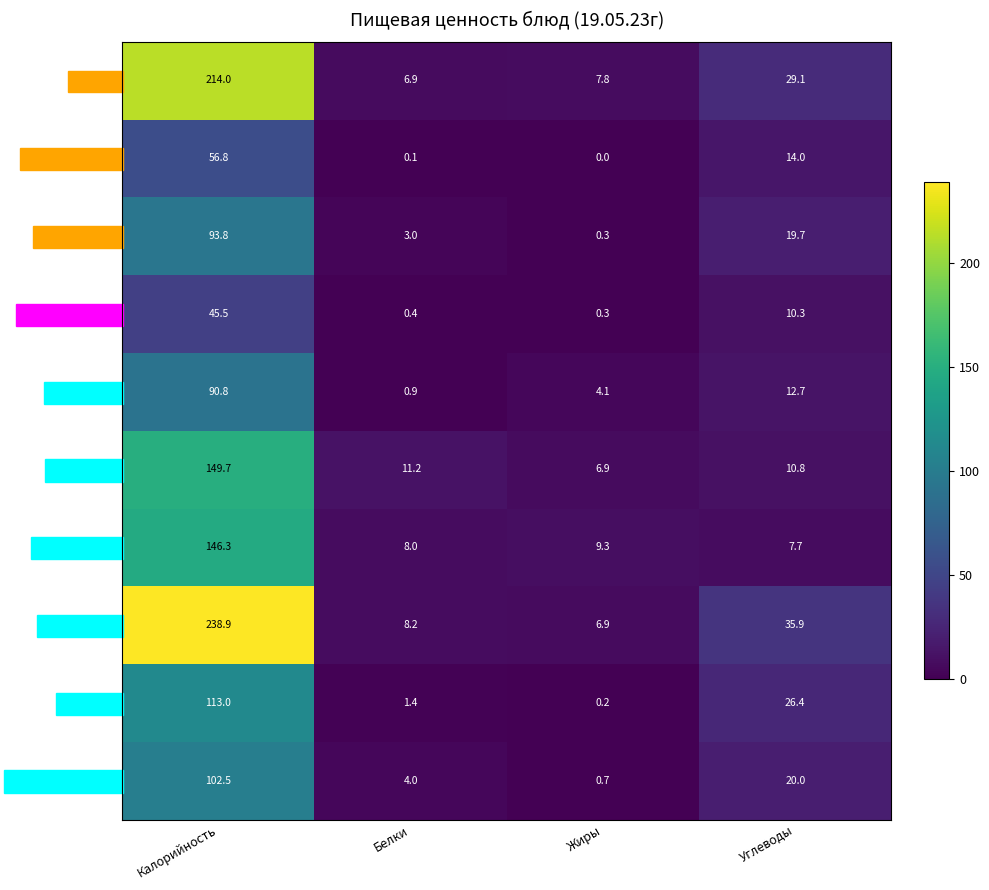

Which series changed the most between Белки and Жиры?

Обед (борщ)